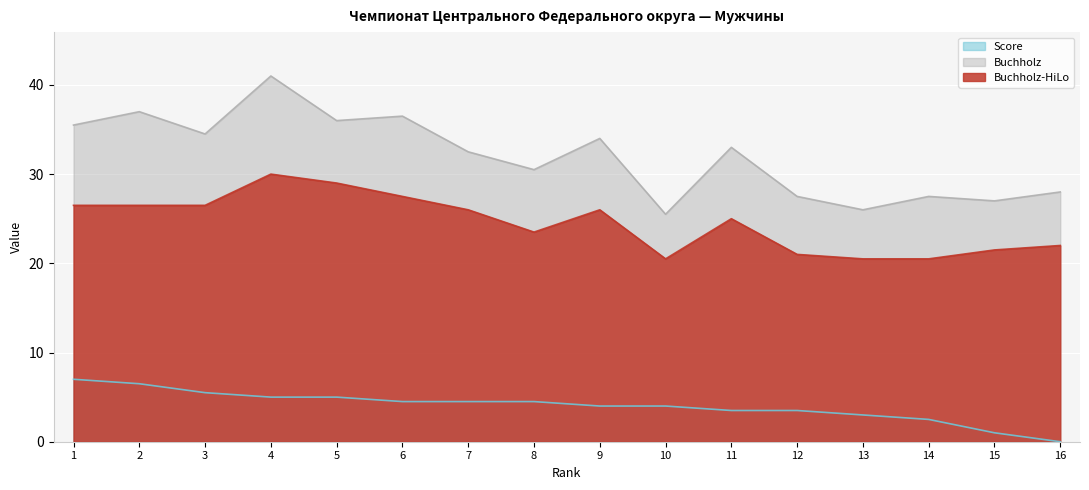

At how many categories does at least one series exceed 1?

16